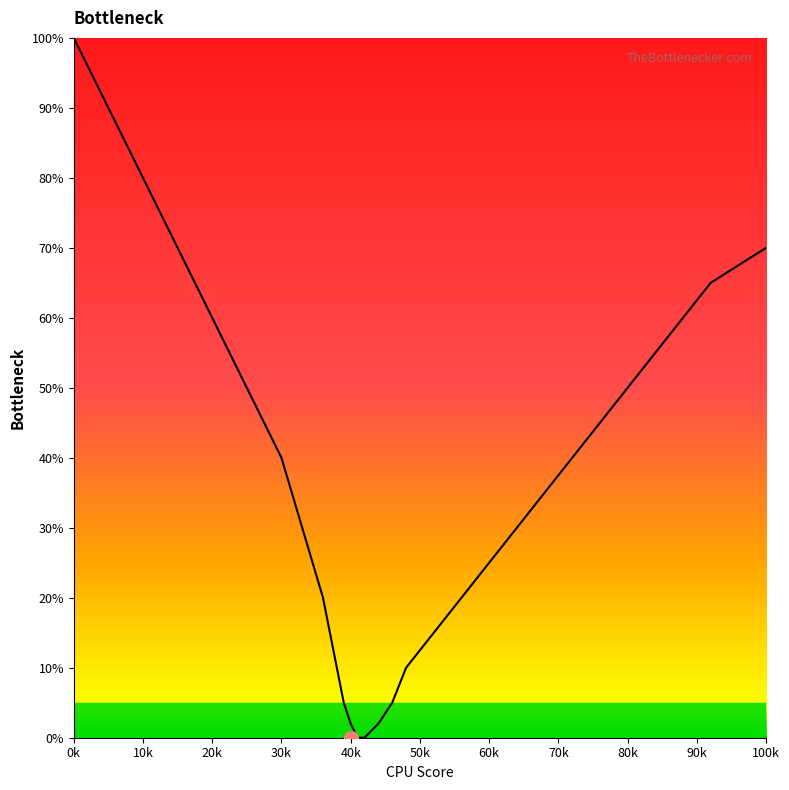

What is the difference between the maximum and second lowest values?

100